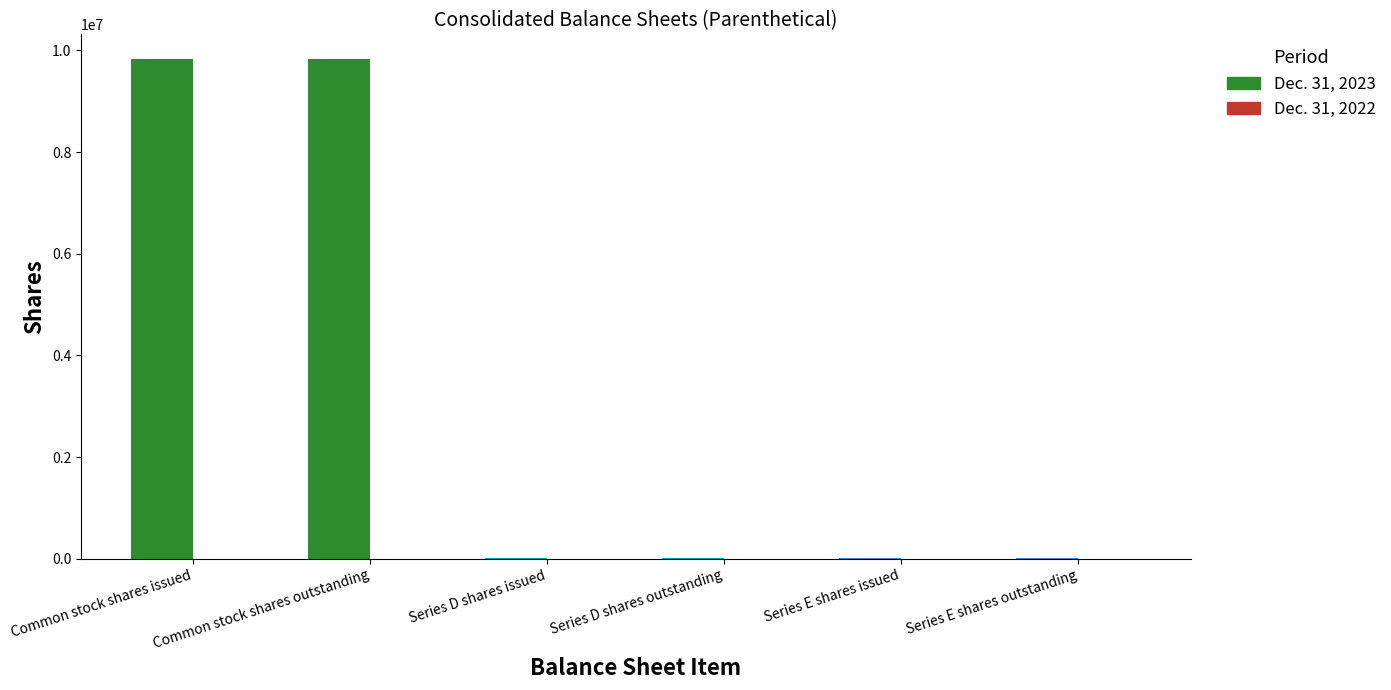

At how many categories does at least one series exceed 3120979?

2